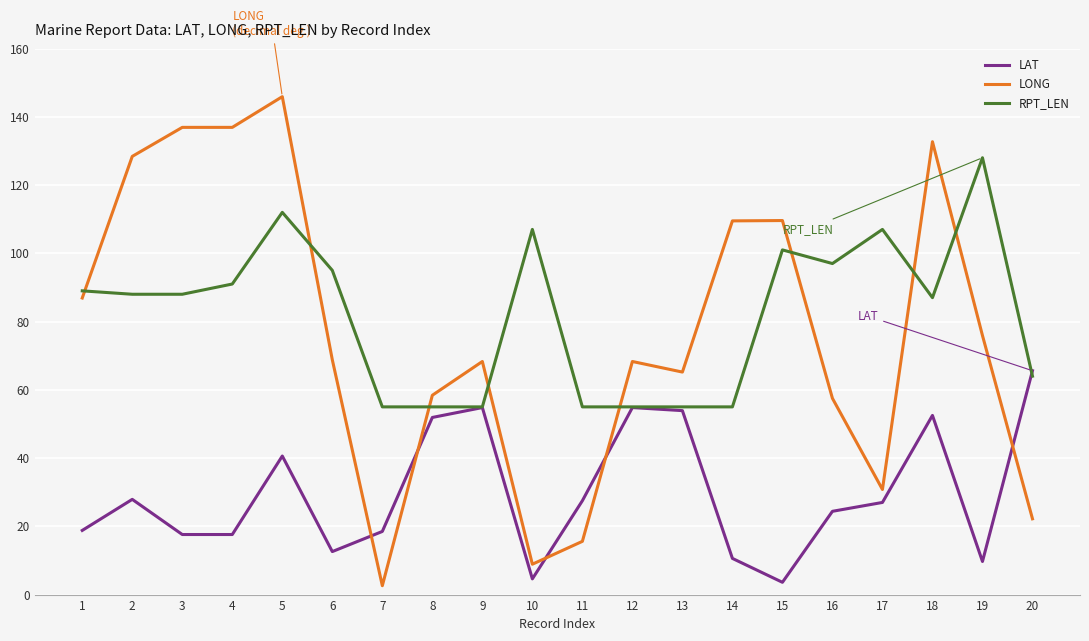

What is the highest value of the RPT_LEN series?

128.0